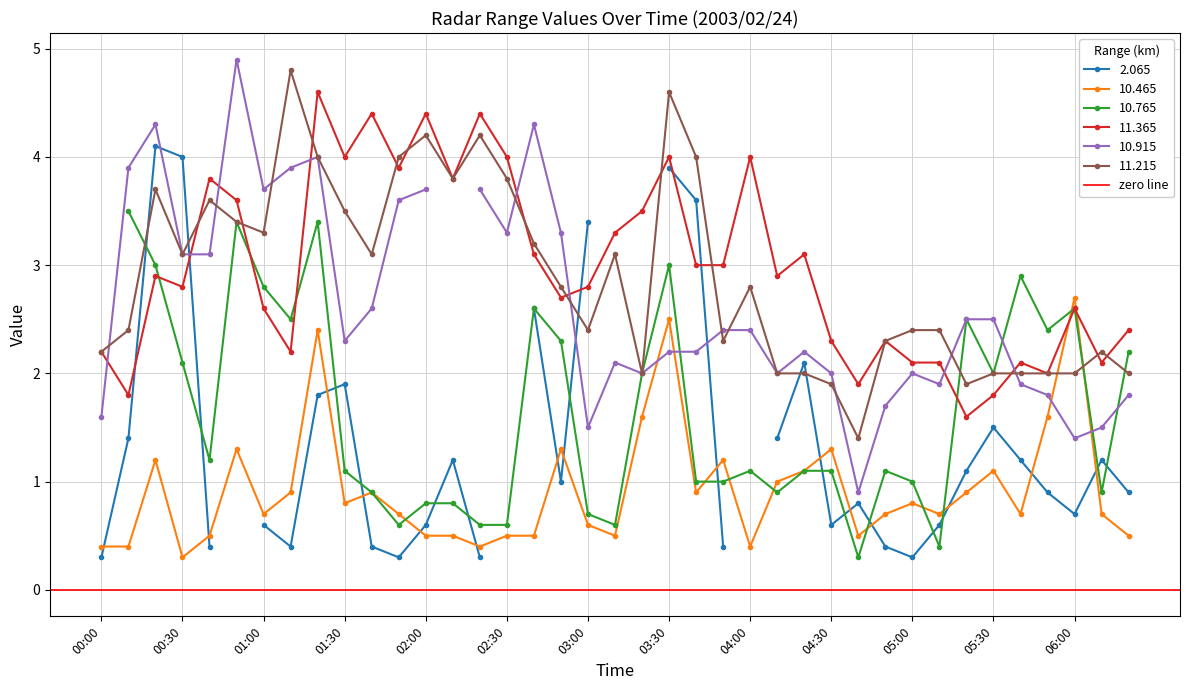

True or false: 10.465 has a value of 1.7 at 04:30.

False